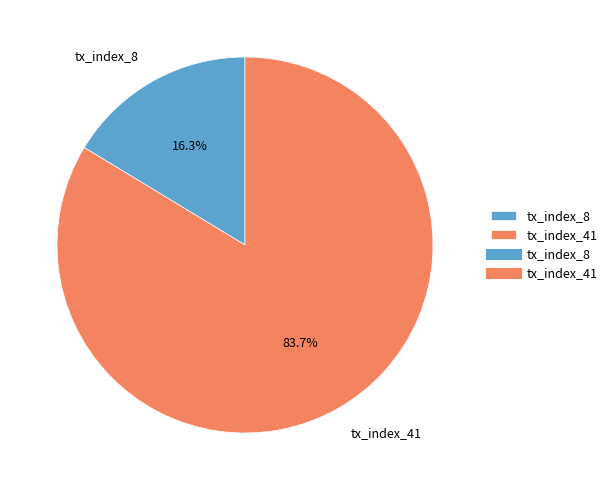

How many segments does this pie chart have?

2